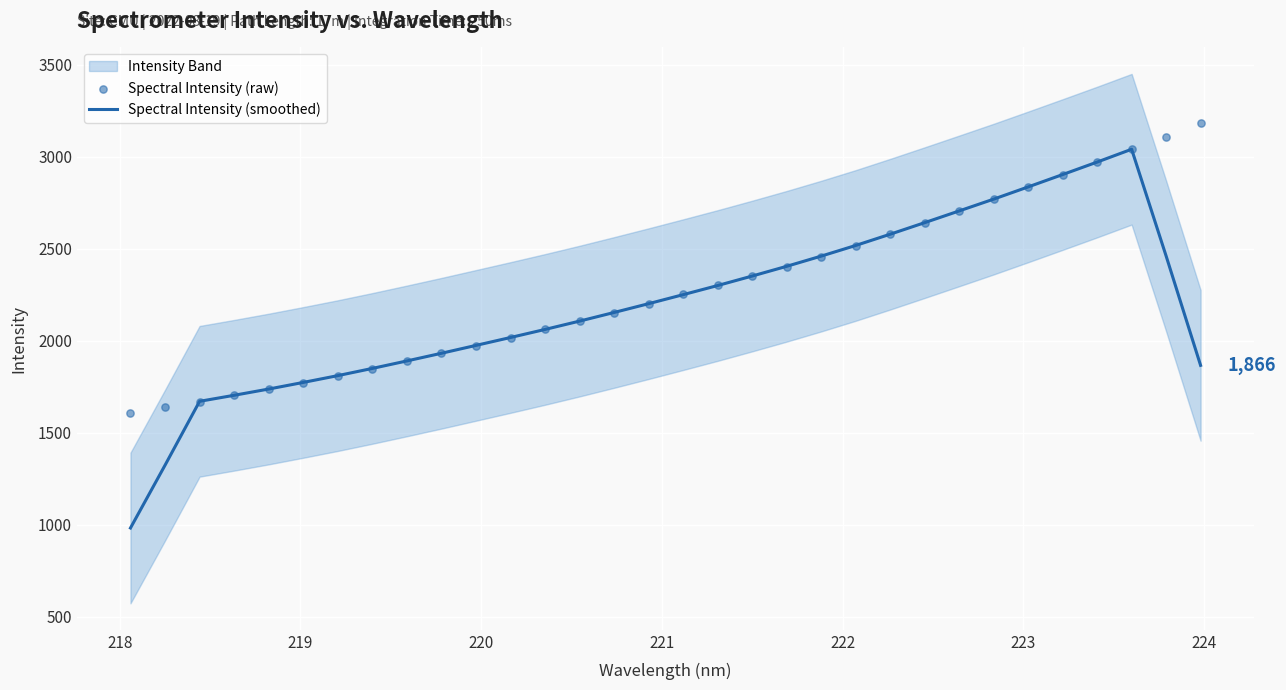

Is the value of Spectral Intensity (smoothed) at 22 greater than the value of Spectral Intensity (raw) at 223?

Yes